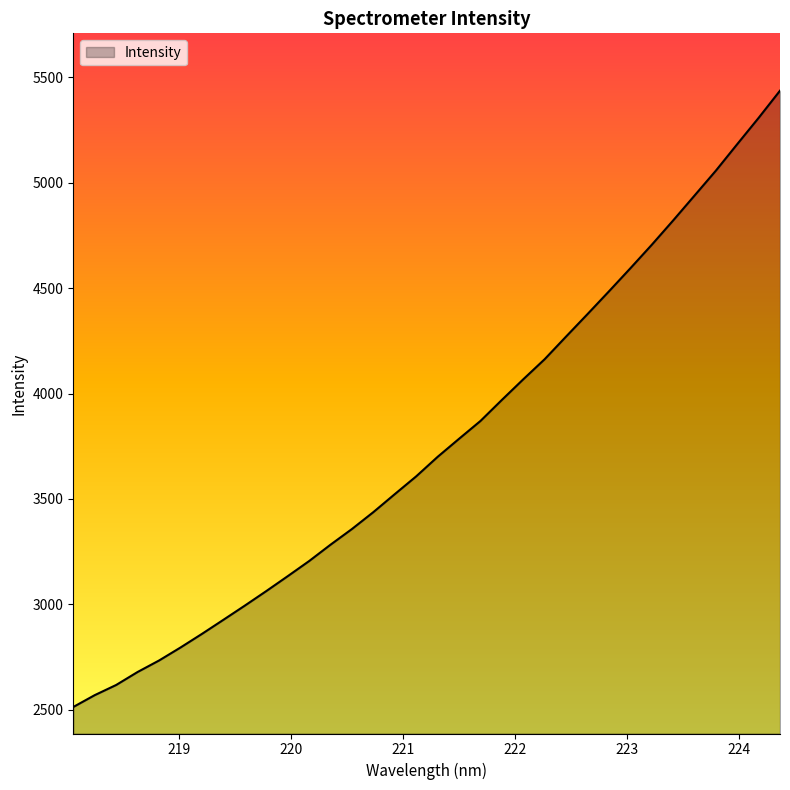

What is the smallest value displayed?

2513.9